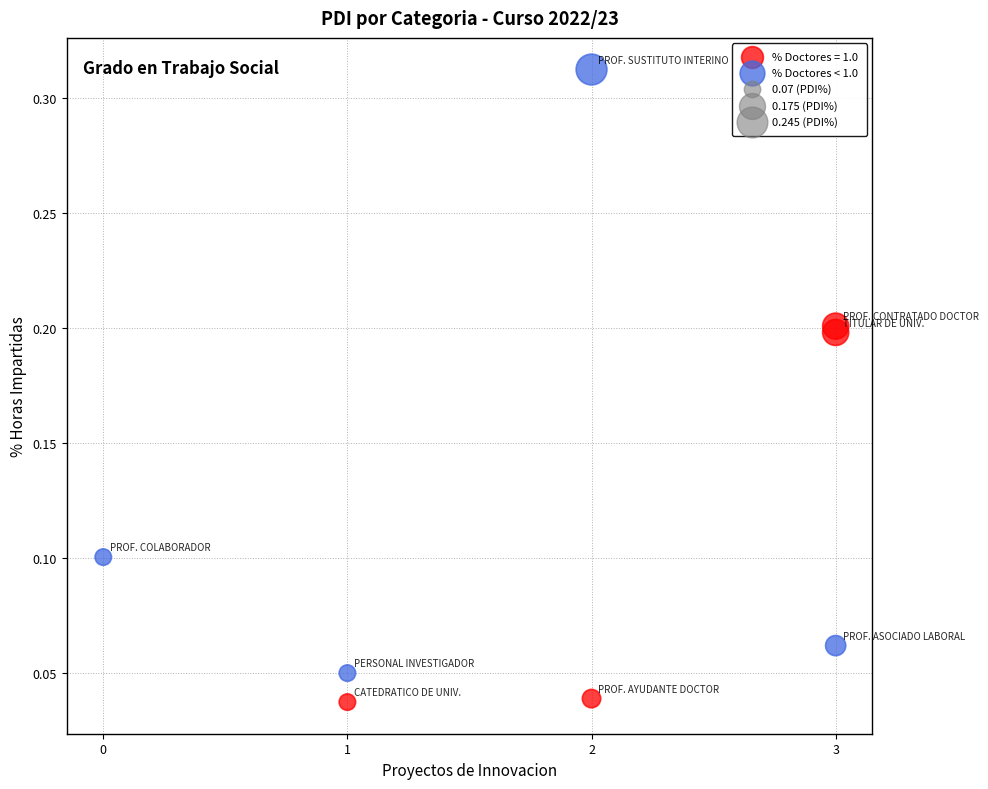

Which series has the largest Y range (max minus min)?

% Doctores < 1.0